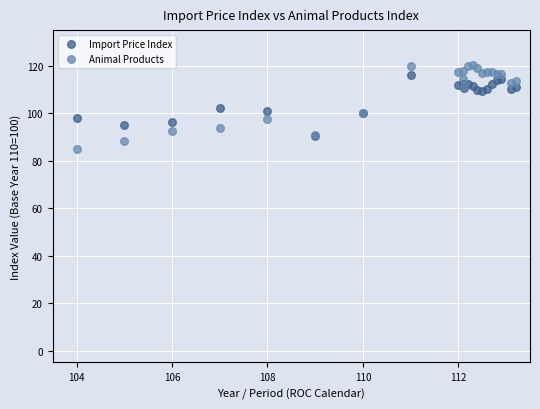

What are all the series names shown in the legend?

Import Price Index, Animal Products